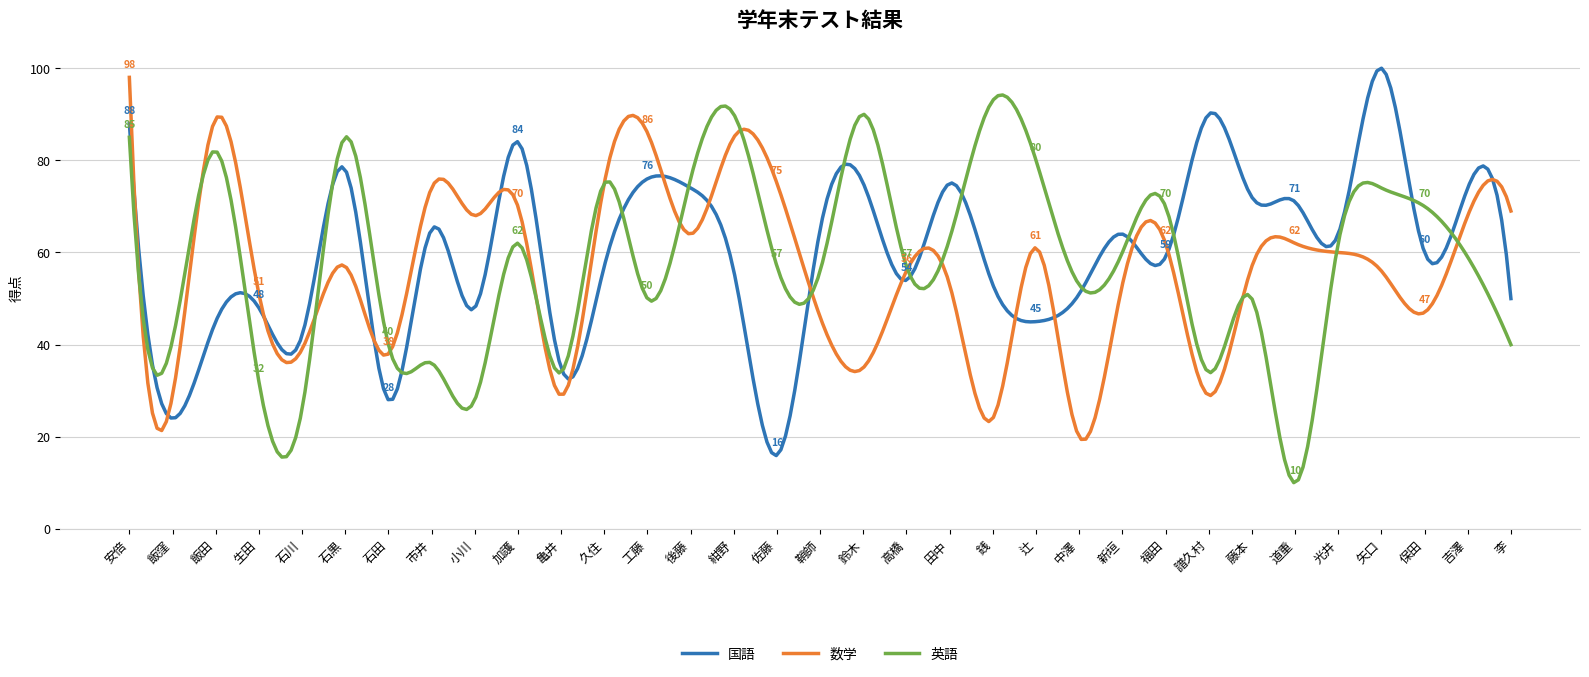

What is the maximum value shown in the chart?

100.0